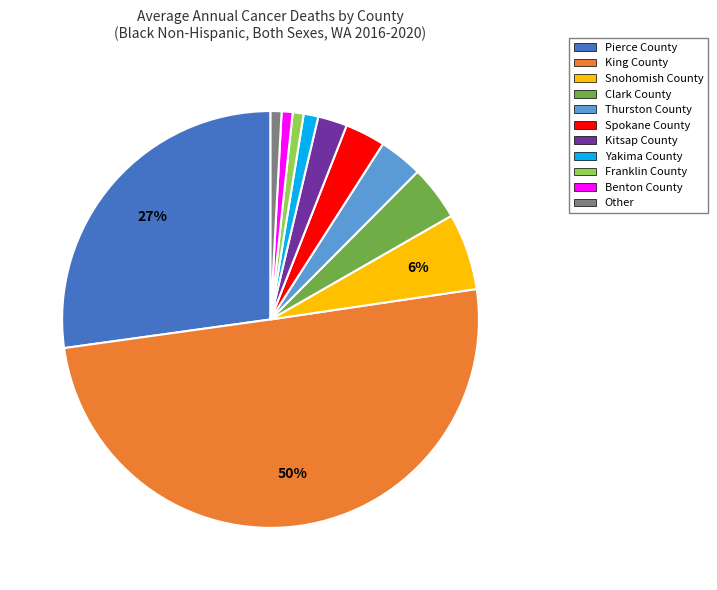

Which slice represents more than half of the pie?

King County